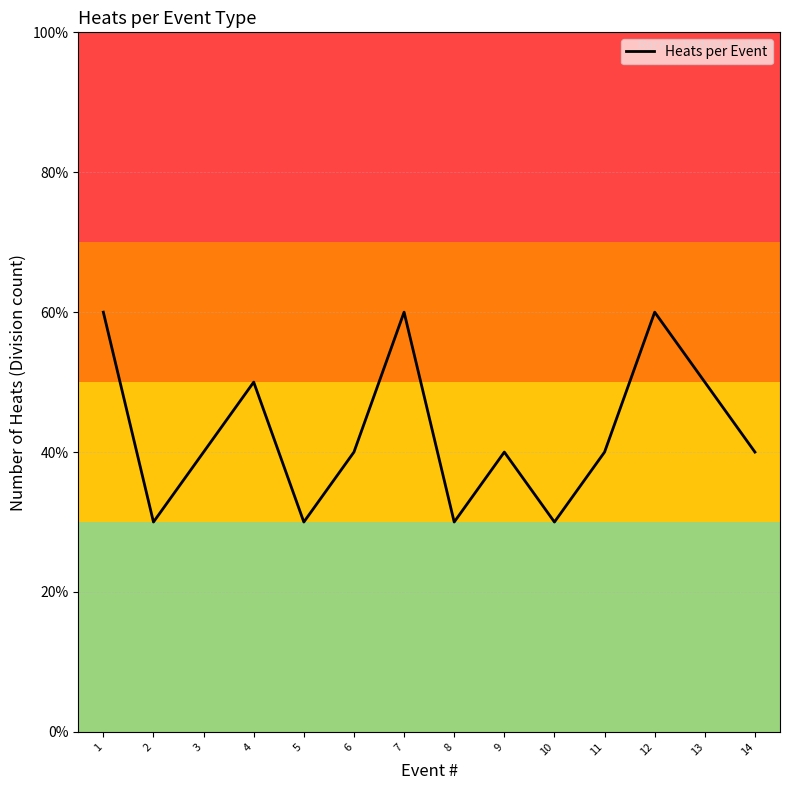

Is this an area chart (filled region under the line)?

No